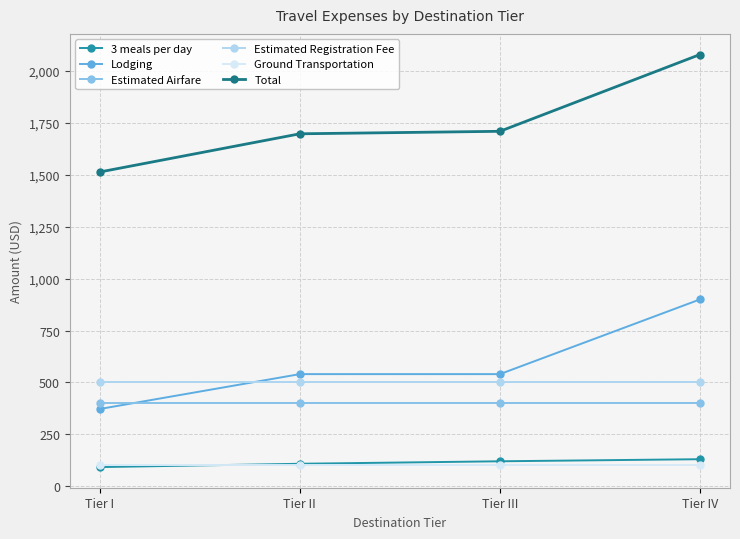

What is the difference between the Total values at Tier II and Tier III?

12